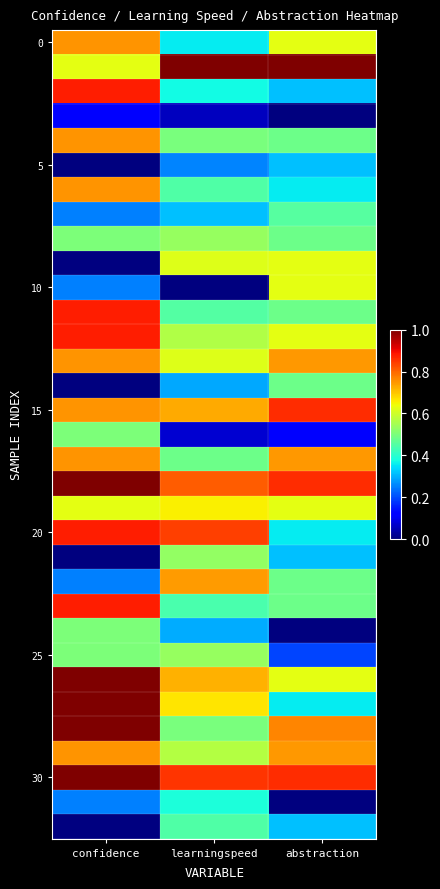

Which category has the highest value across all series?

learningspeed